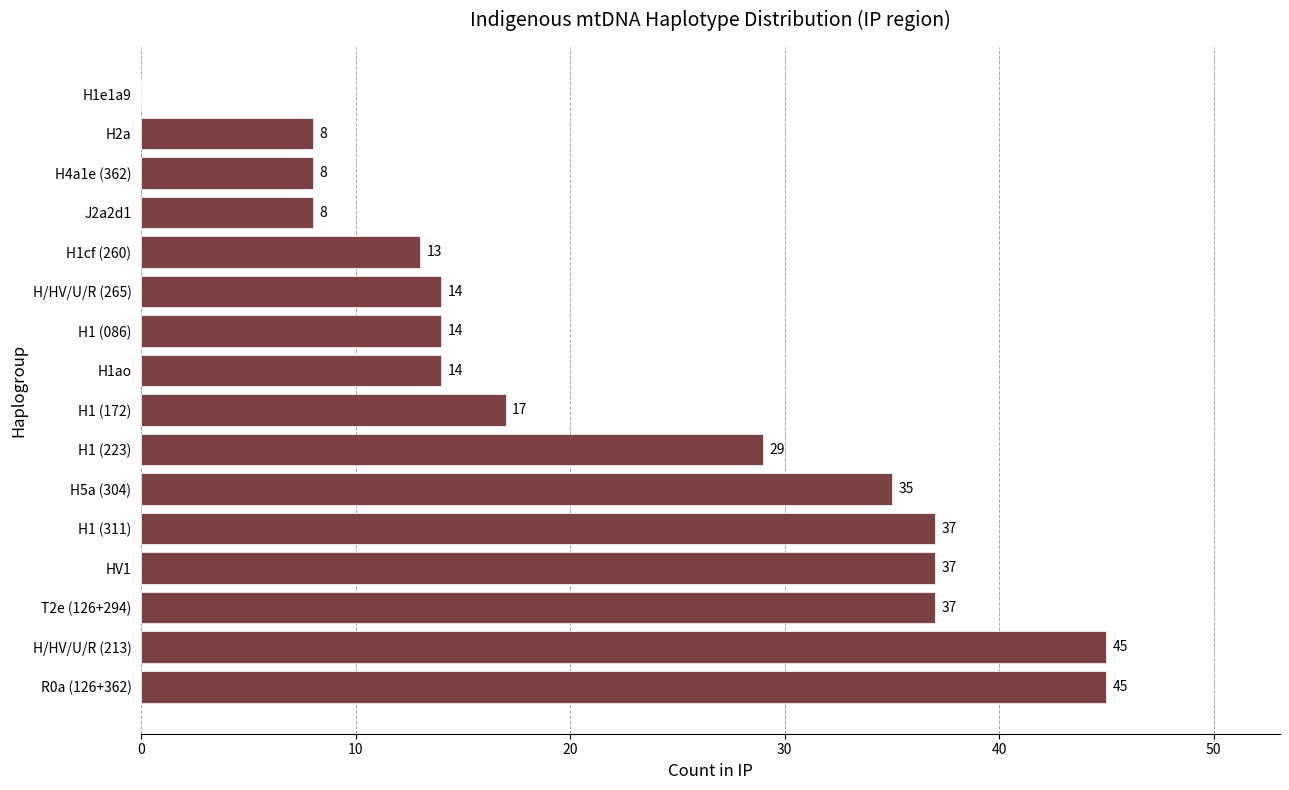

What is the sum of the values at H1 (172) and H1ao?

31